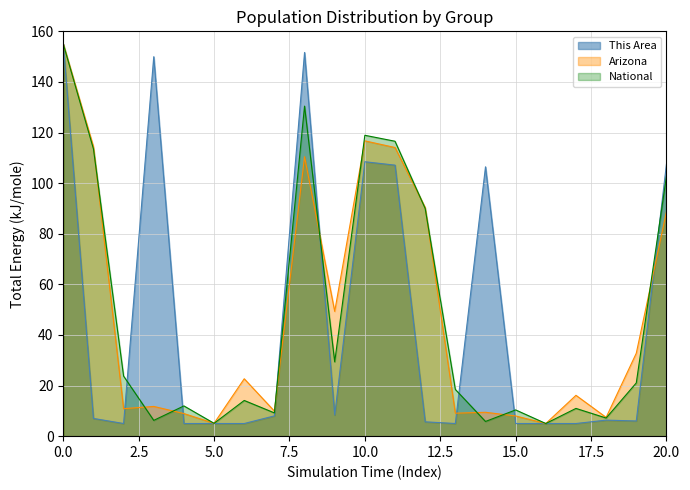

Is it true that National equals 155.0 at 0.0?

True